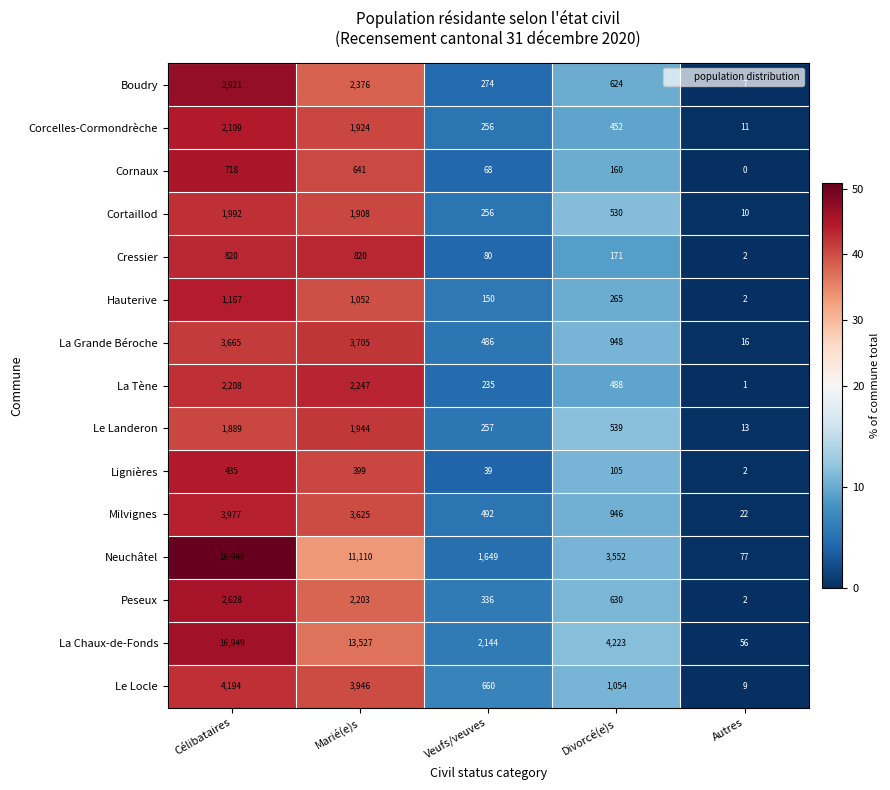

What is the total value across all series at Divorcé(e)s?

14687